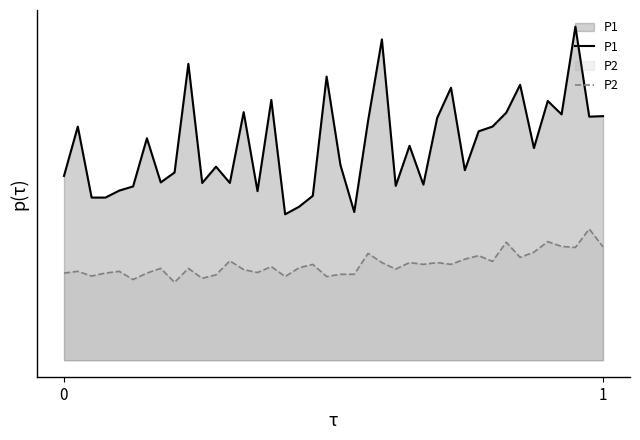

Rank the series at 32 from highest to lowest value.

P1, P2